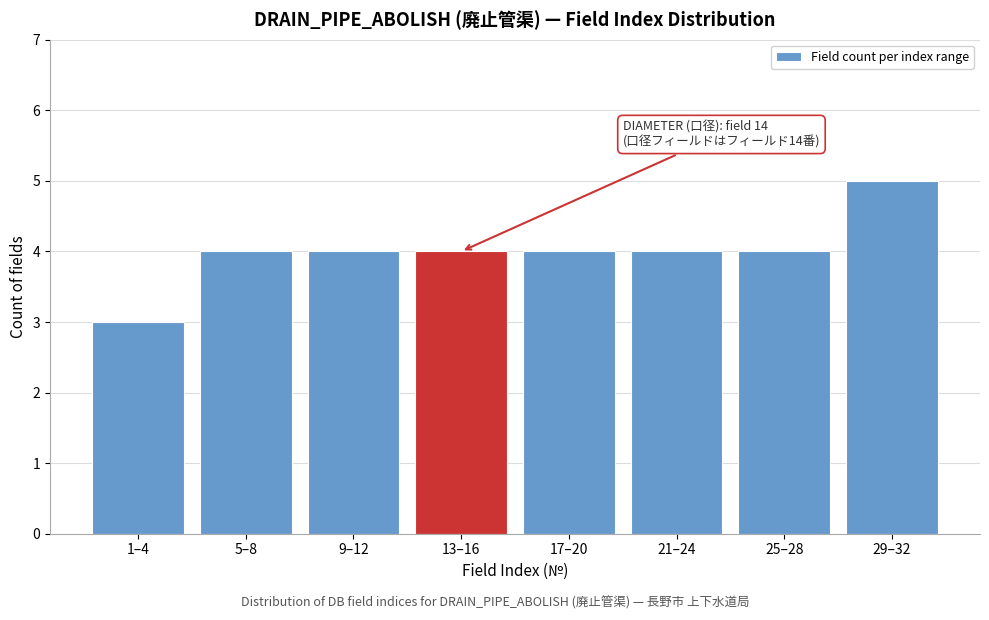

Reading left to right, what are all the values shown in this chart?

3	4	4	4	4	4	4	5